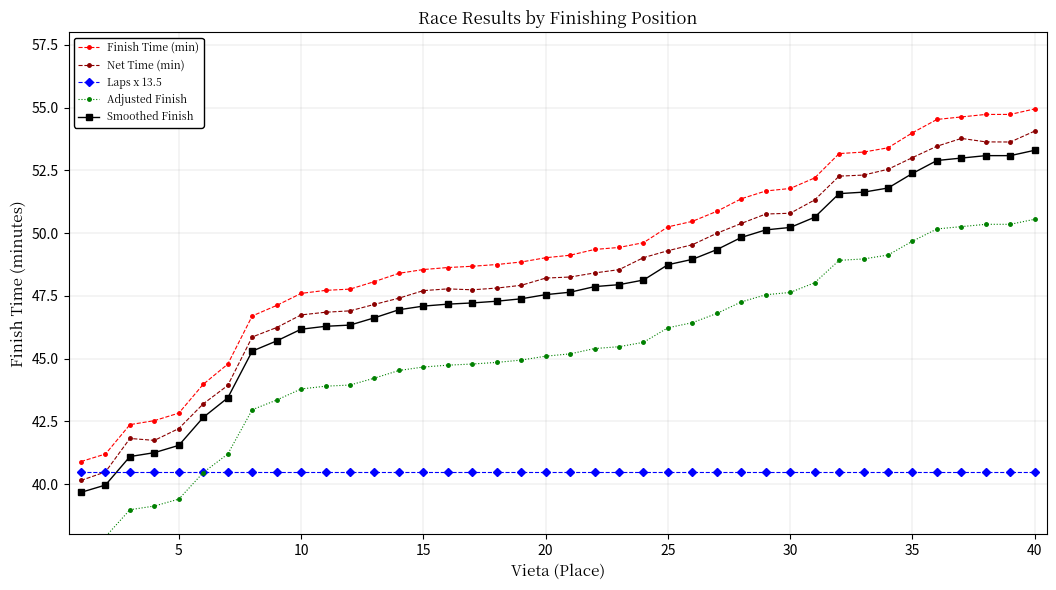

Is it true that Laps x 13.5 equals 40.5 at 15?

True